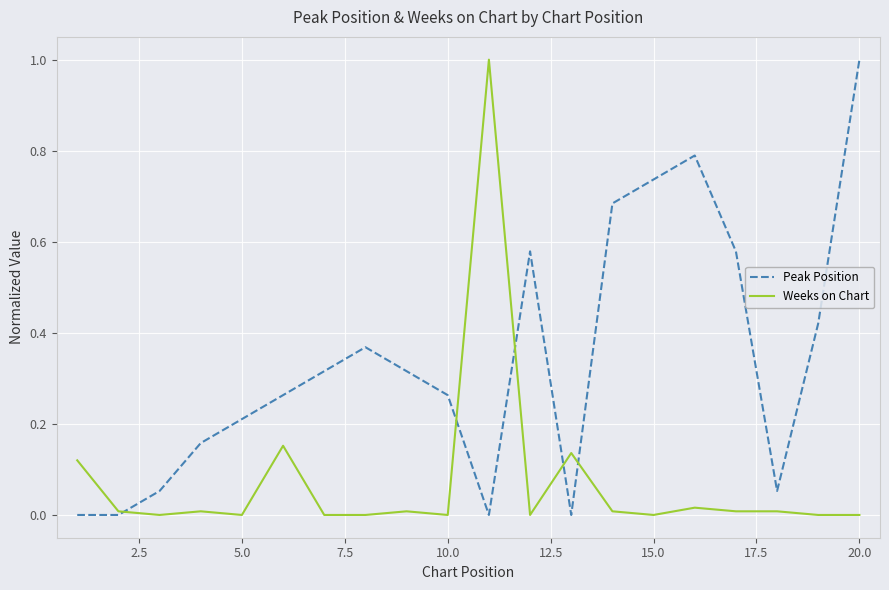

Rank the series by their average value, from lowest to highest.

Weeks on Chart, Peak Position